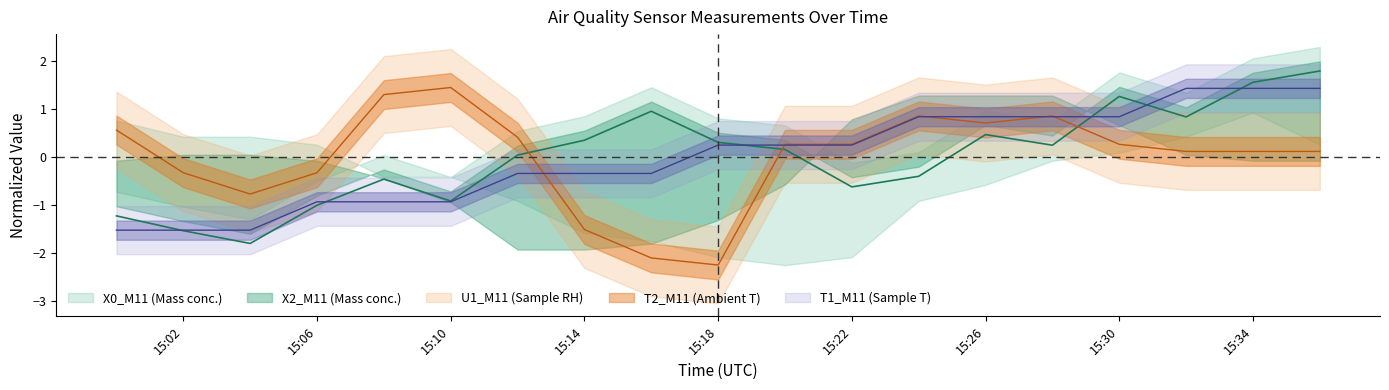

What is the label of the 11th point from the right?

2023-04-11 15:16:00